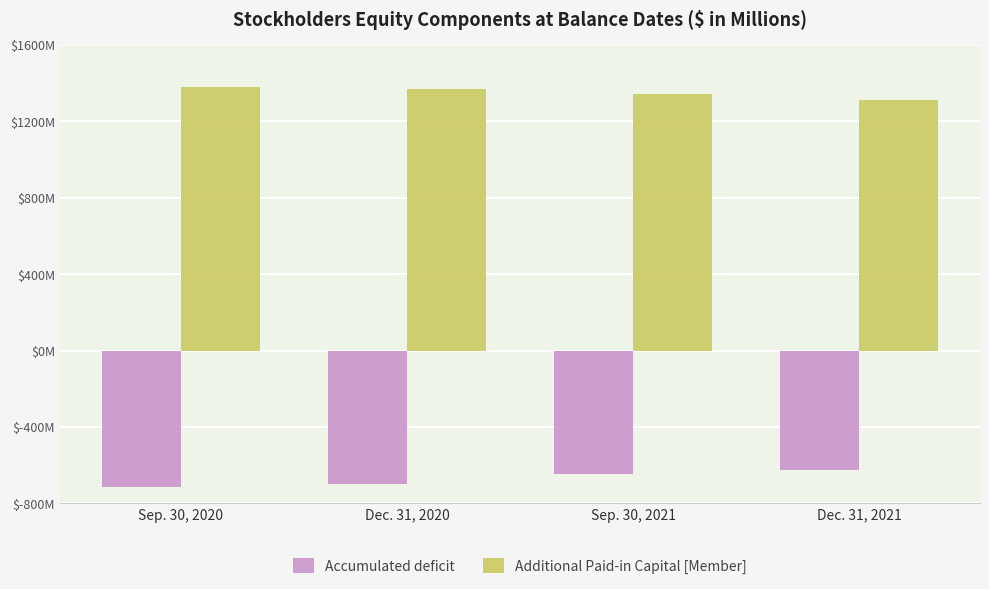

True or false: Additional Paid-in Capital [Member] has a value of 1370.9 at Dec. 31, 2020.

True